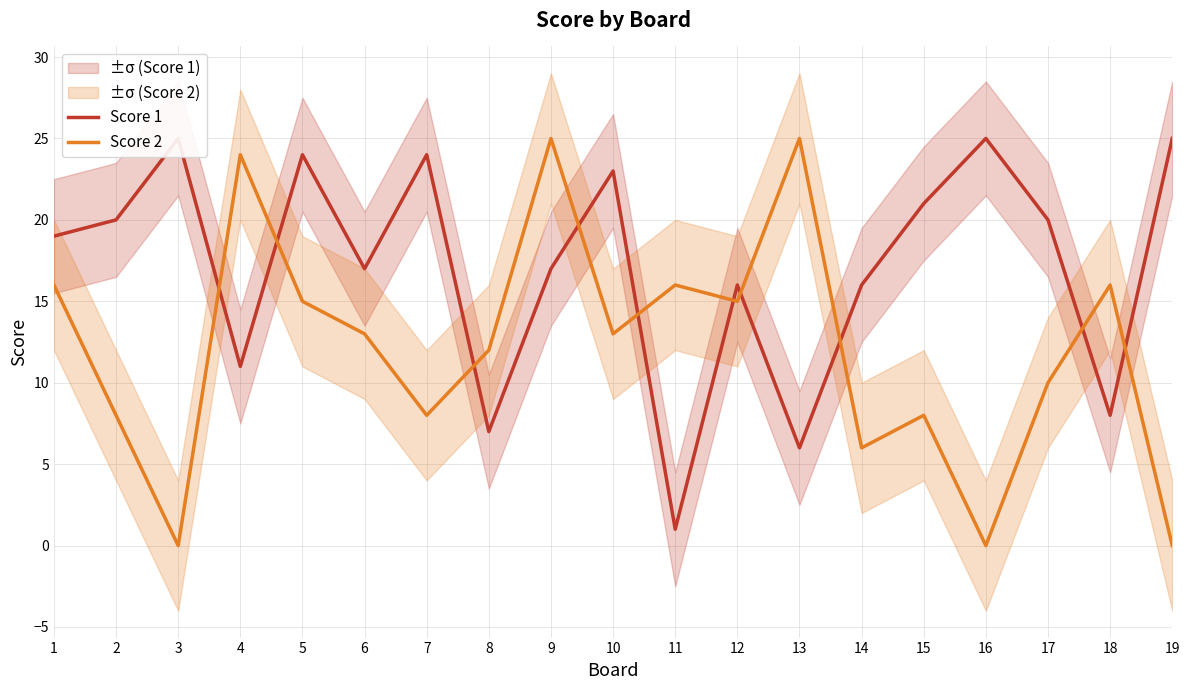

How many intersections are there between Score 2 and Score 1?

10